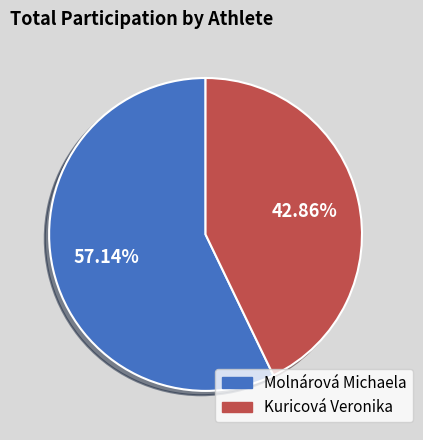

Which category accounts for the majority?

Molnárová Michaela